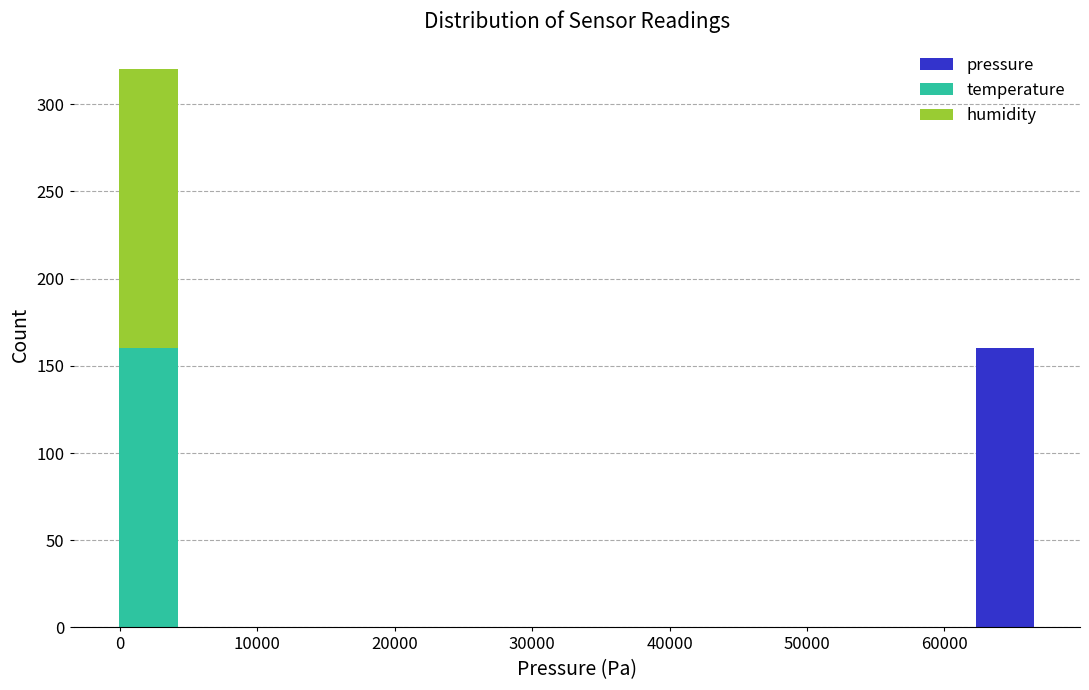

Reading left to right, list every stacked bar in this chart as the range it spans on the x-axis followed by its total height. Neither the bar edges nor the heights are printed on the chart, so give them approximately, as read against the axes.

0 to 4000: 320
4000 to 9000: 0
9000 to 13000: 0
13000 to 18000: 0
18000 to 22000: 0
22000 to 27000: 0
27000 to 31000: 0
31000 to 35000: 0
35000 to 40000: 0
40000 to 44000: 0
44000 to 49000: 0
49000 to 53000: 0
53000 to 58000: 0
58000 to 62000: 0
62000 to 67000: 160